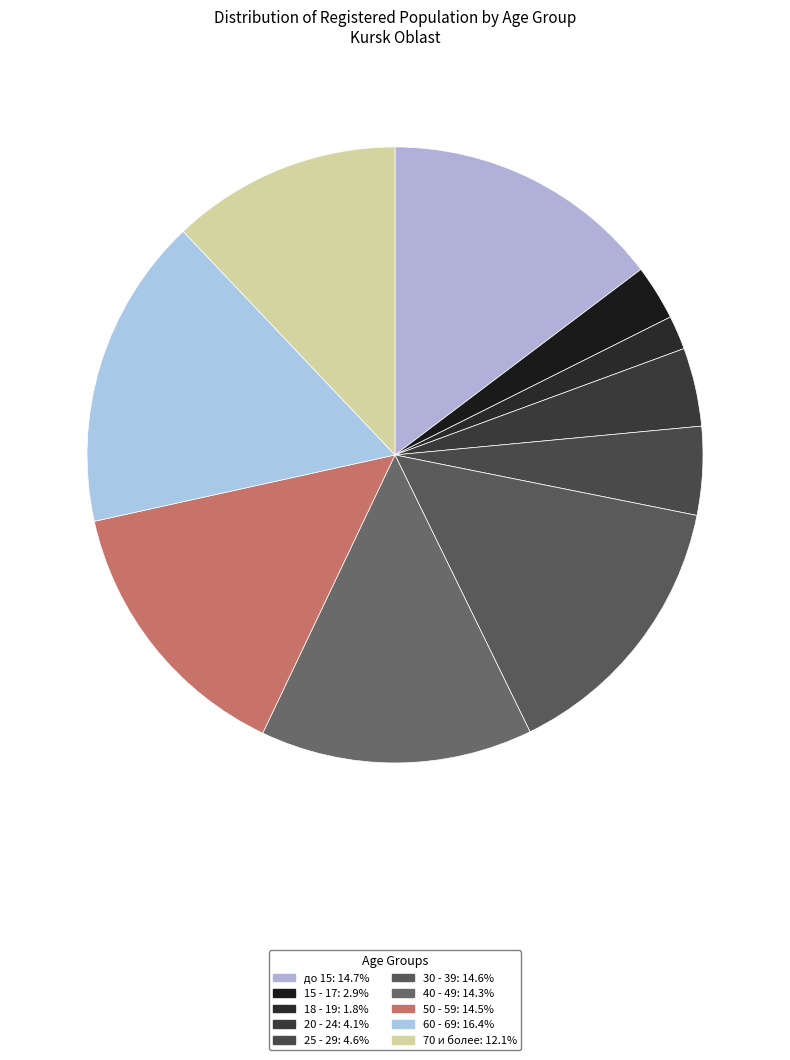

To the nearest percent, what is the average slice percentage?

10%